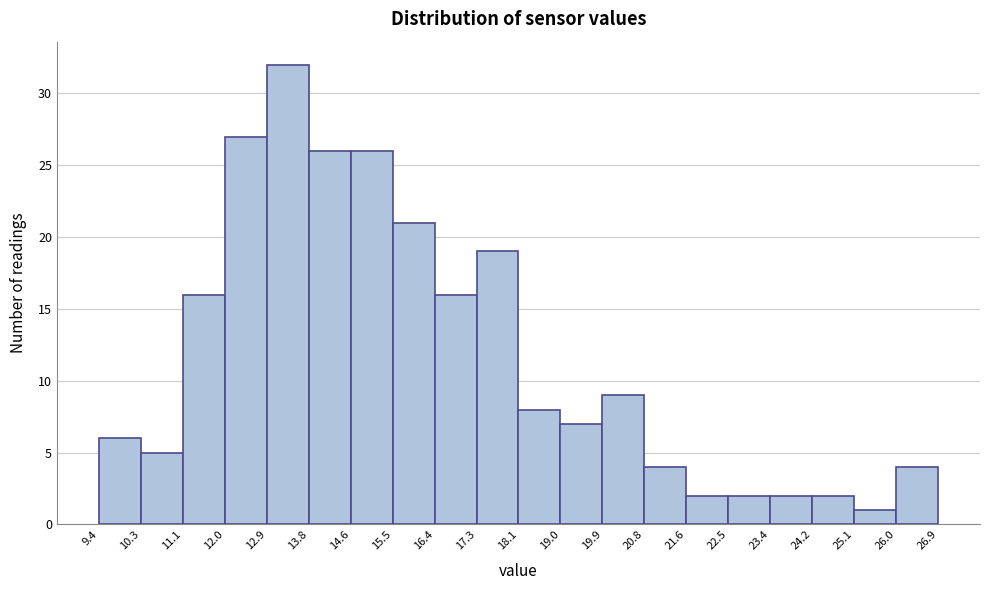

Over which range of the x-axis is the bar tallest?

12.9 to 13.8